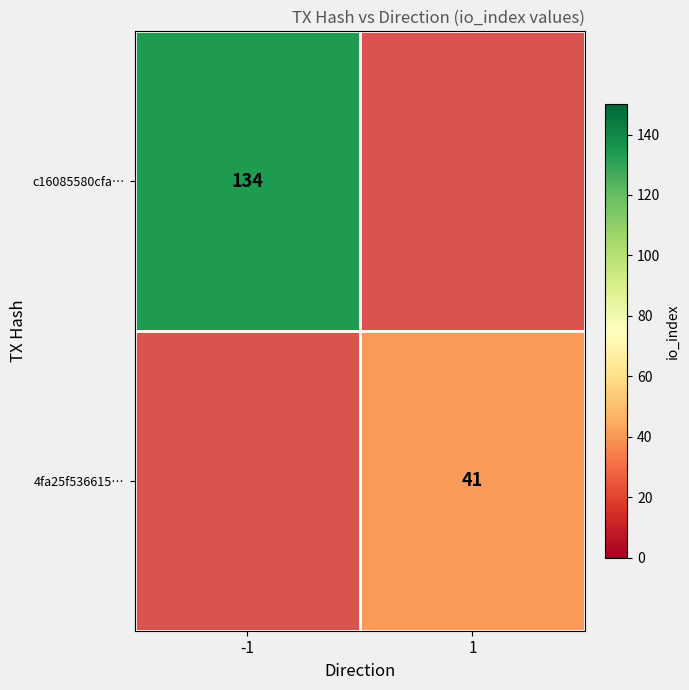

Is it true that c16085580cfa… equals 222 at -1?

False